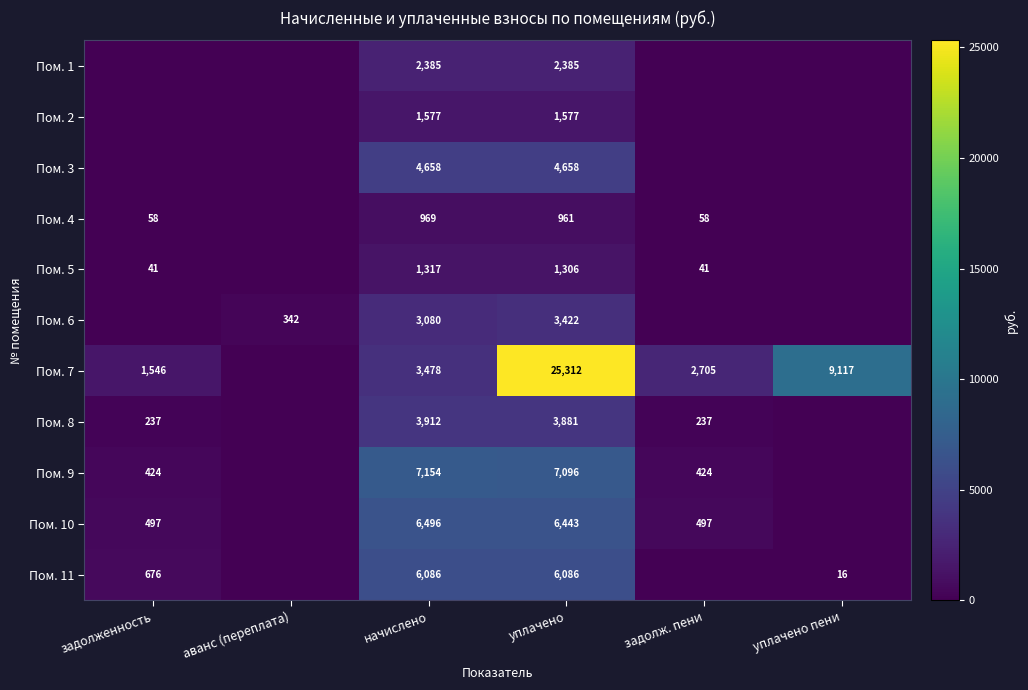

Is it true that Пом. 4 equals 1384 at уплачено?

False